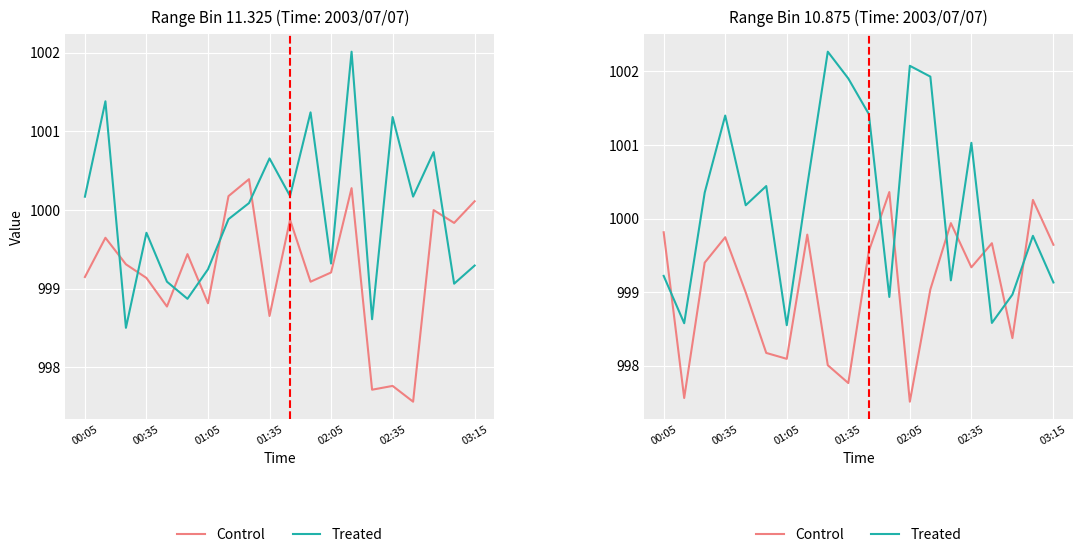

What is the difference between the Treated values at 11 and 02:35?

1.5